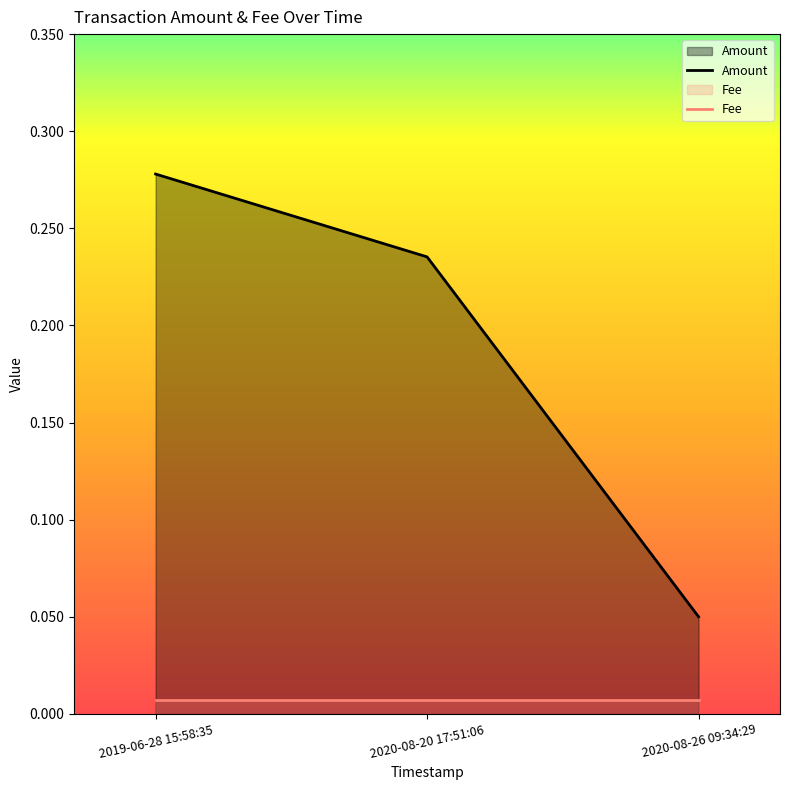

What is the label of the 1st point from the left?

2019-06-28 15:58:35